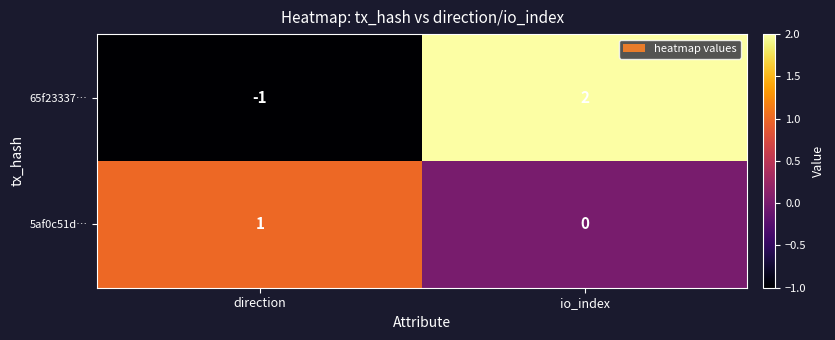

The 65f23337… series shows -2 at direction. True or false?

False